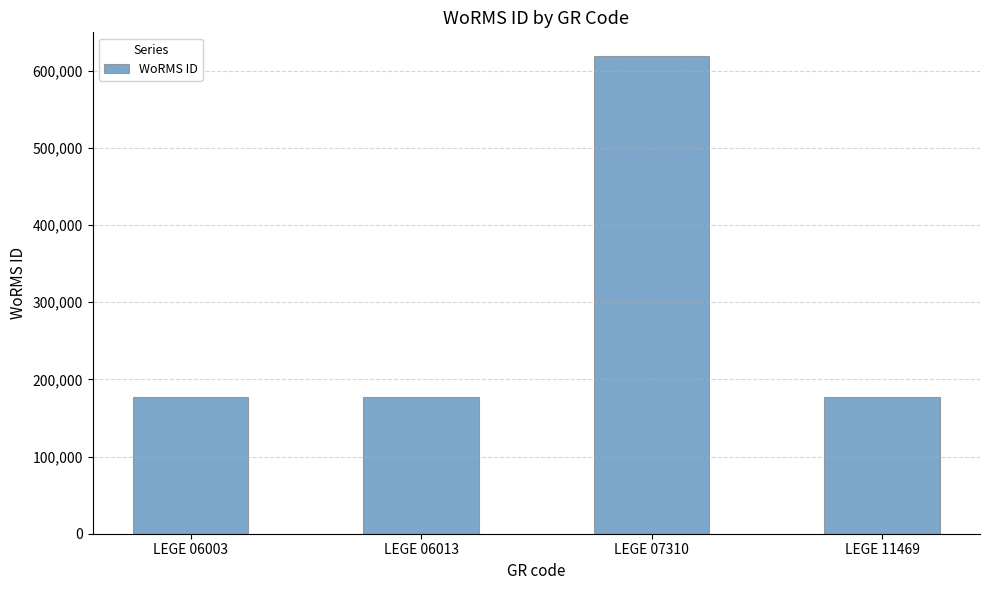

The chart shows a value of 177595 at LEGE 06013. True or false?

True